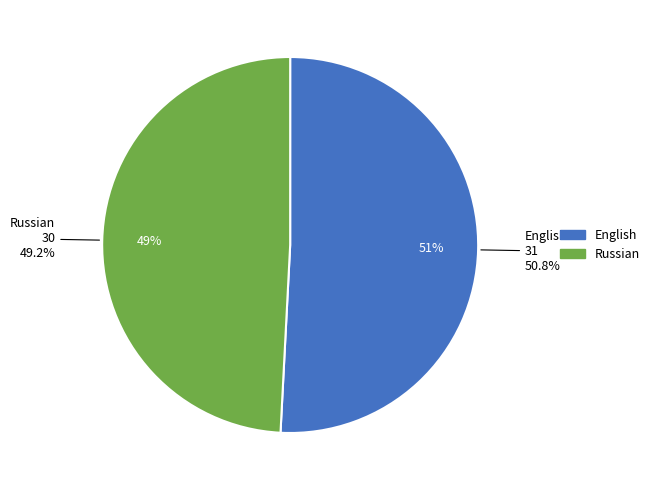

What is the largest slice in the pie chart?

English